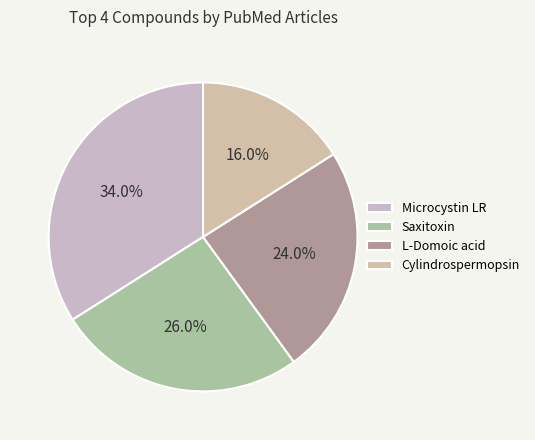

To the nearest percent, what is the difference between the largest and smallest slice percentages?

18%